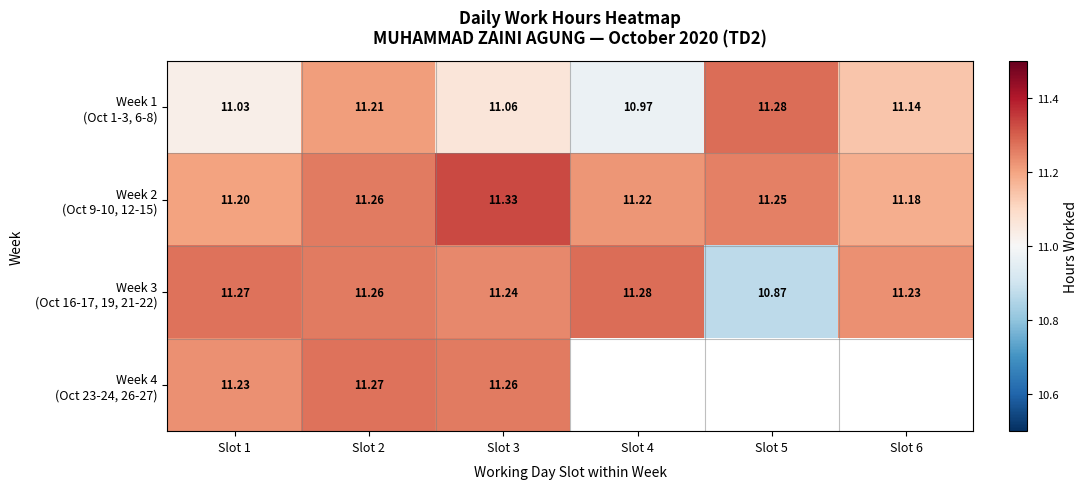

Is it true that Week 1 (Oct 1-3, 6-8) equals 18.7 at Slot 2?

False